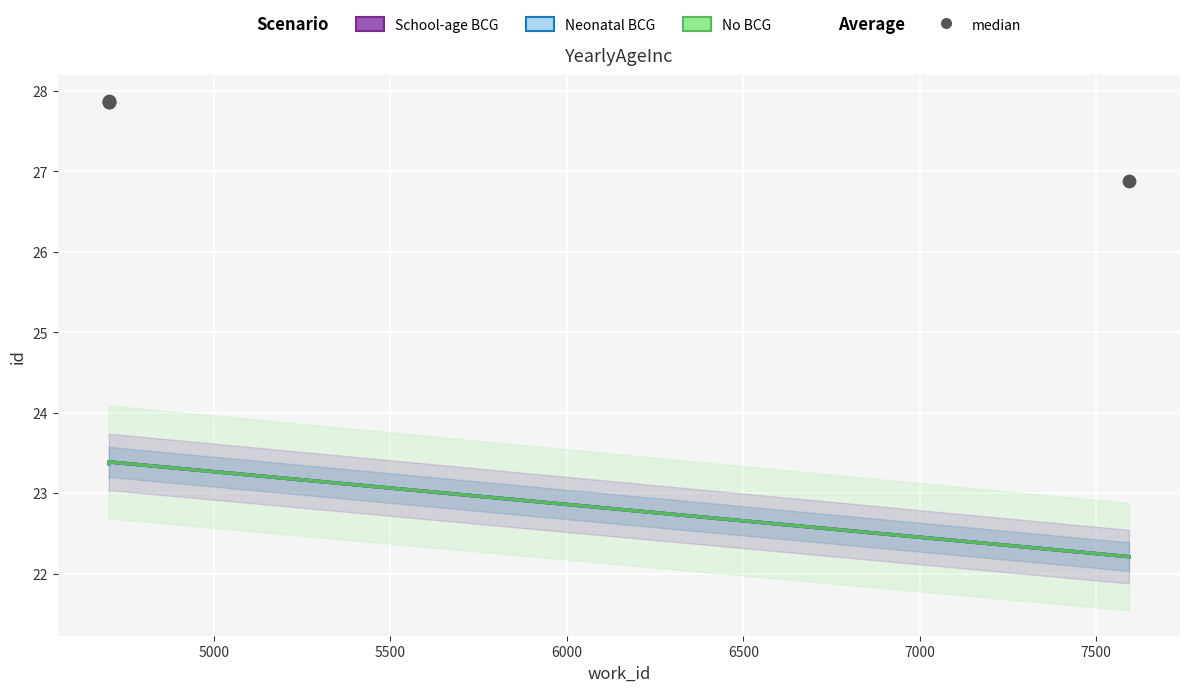

Which series contains the highest Y value?

median